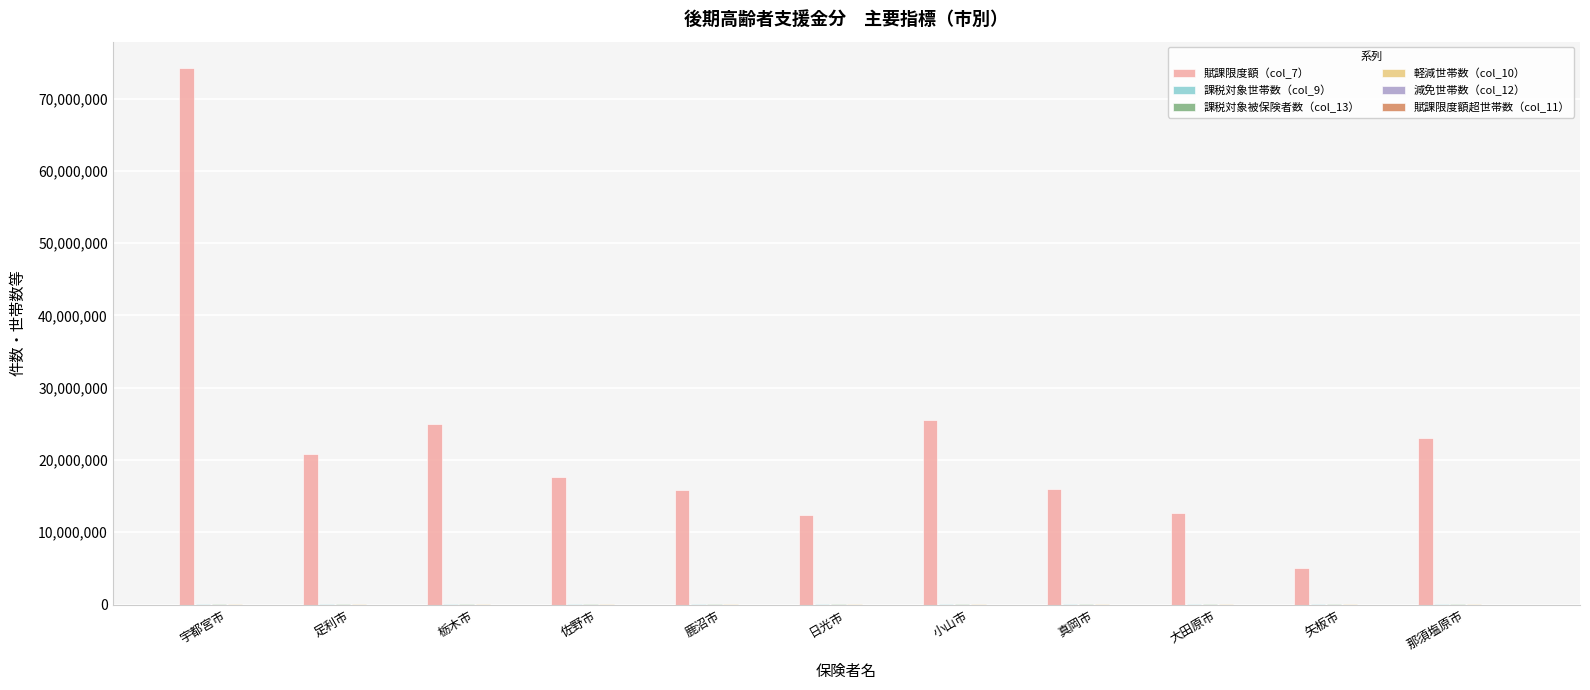

Which series has the largest total across all categories?

賦課限度額（col_7）